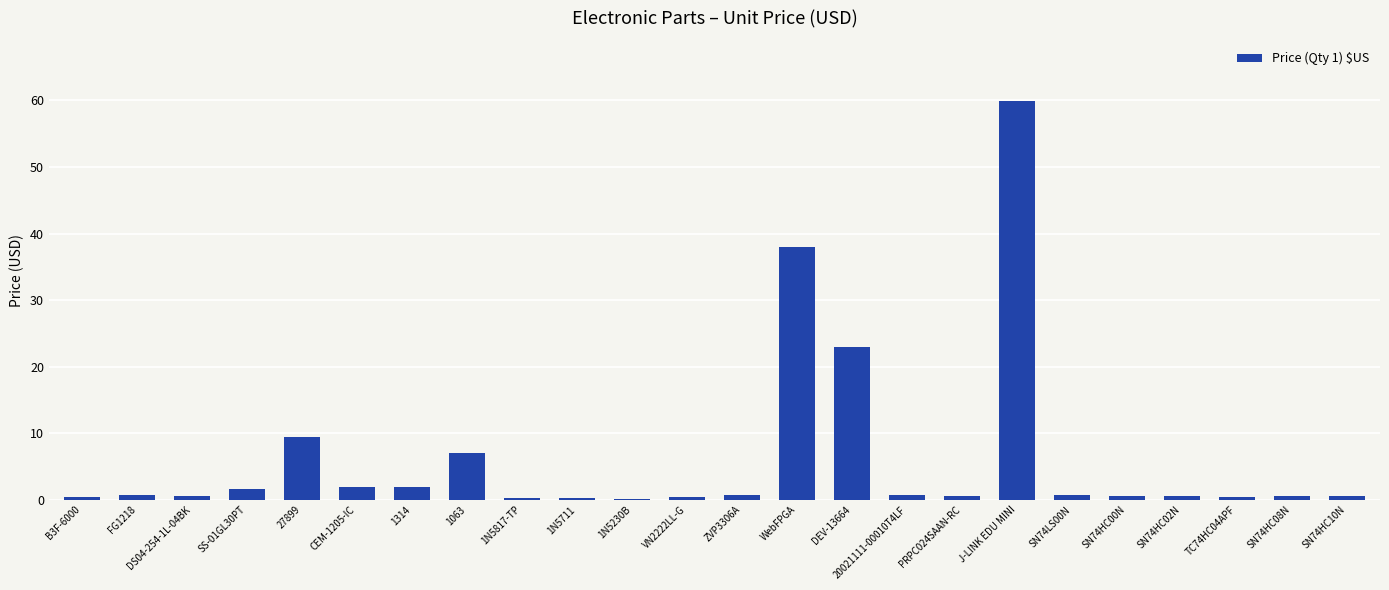

What is the average value?

6.3